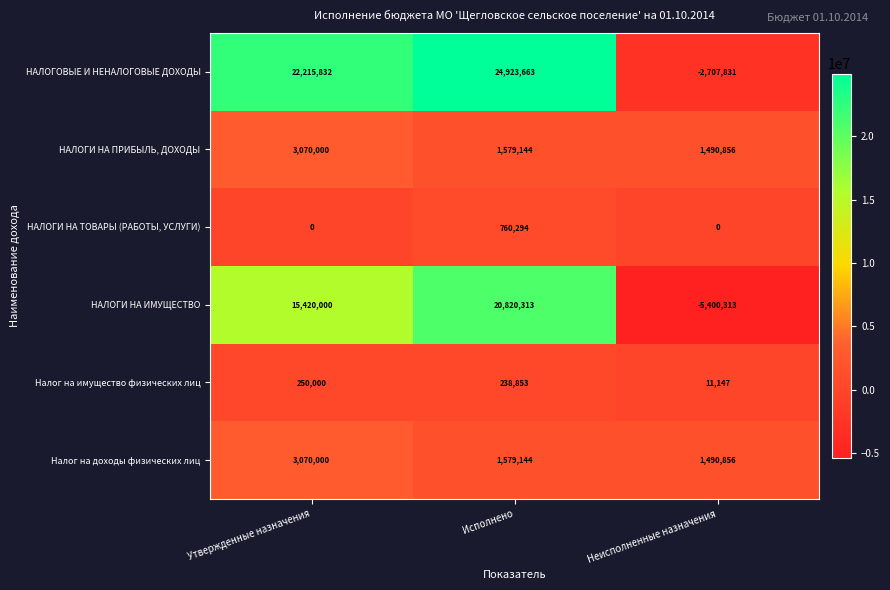

Count the number of data series in this chart.

6